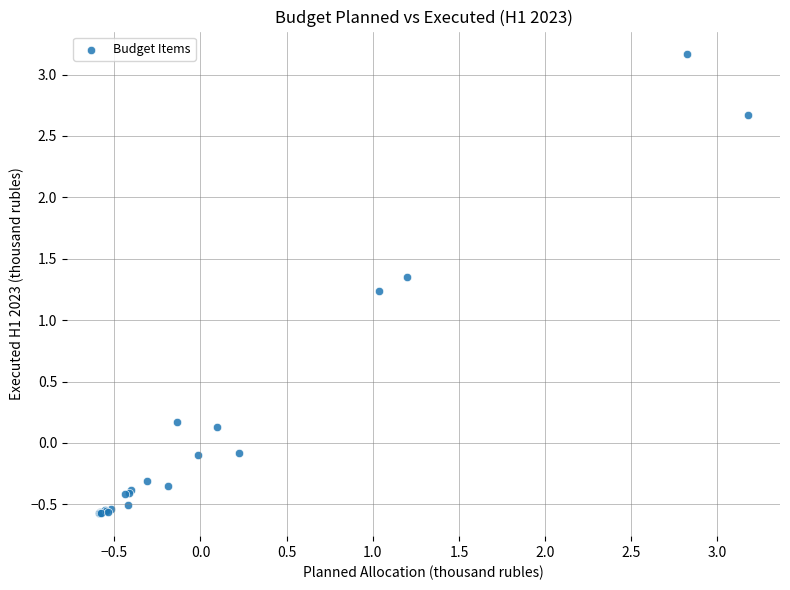

What Y value in the scatter plot is closest to 1?

1.2